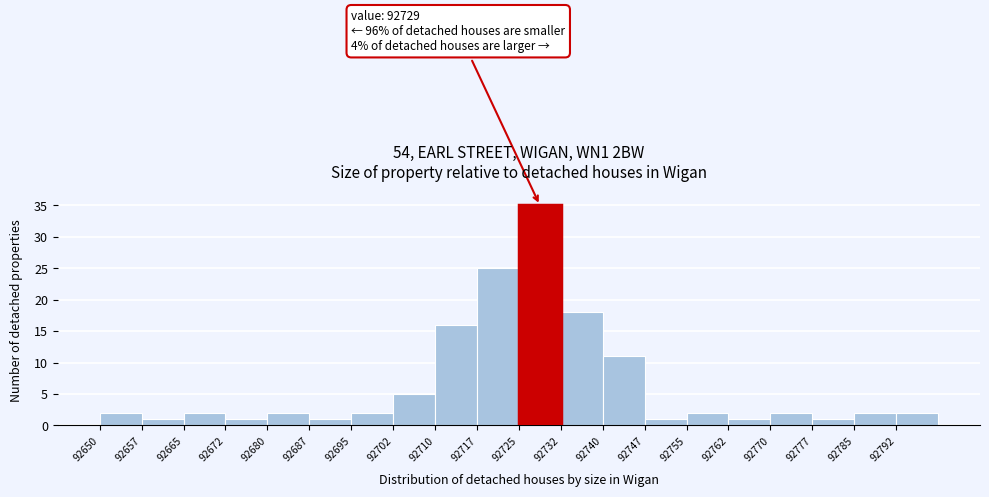

Over which range of the x-axis is the bar tallest?

92725.0 to 92732.5